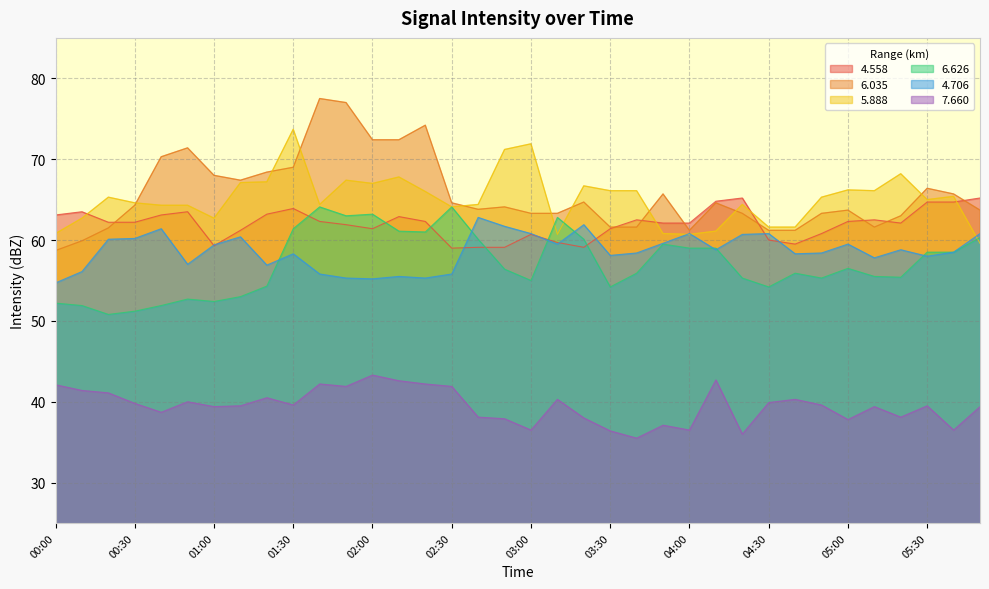

Where is   7.660 nearest to the value 39?

00:40